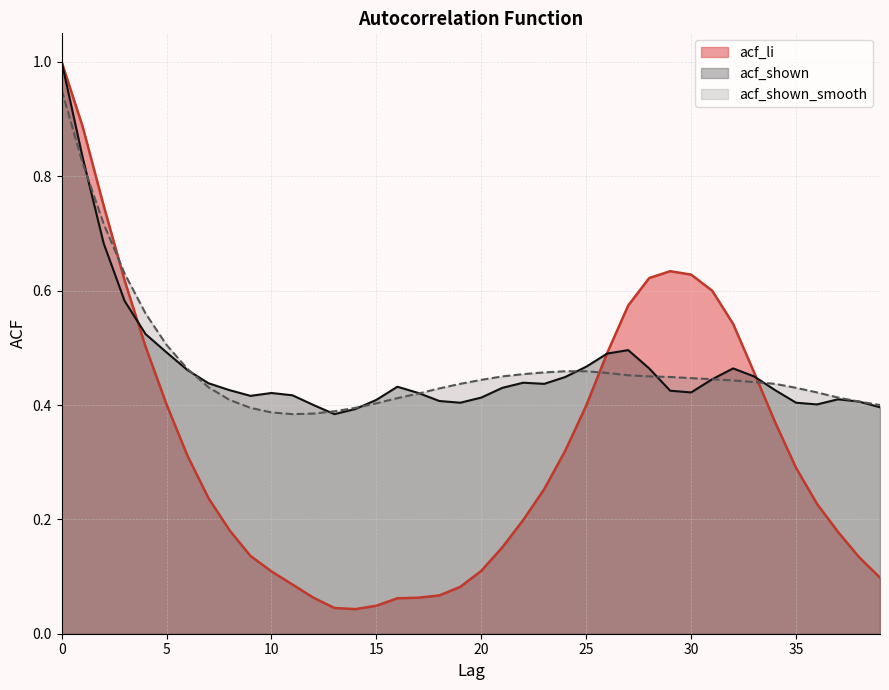

What is the sum of all acf_shown_smooth values?

18.7